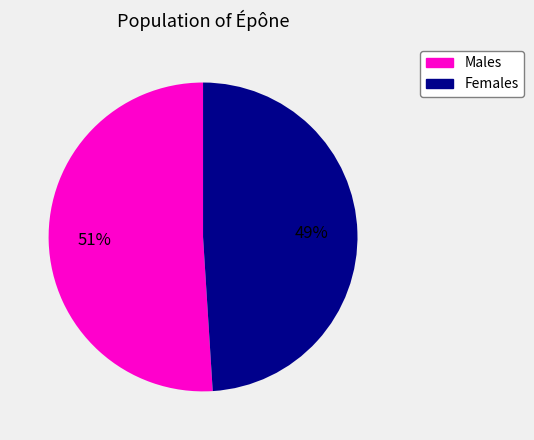

Does any single category account for the majority?

Yes